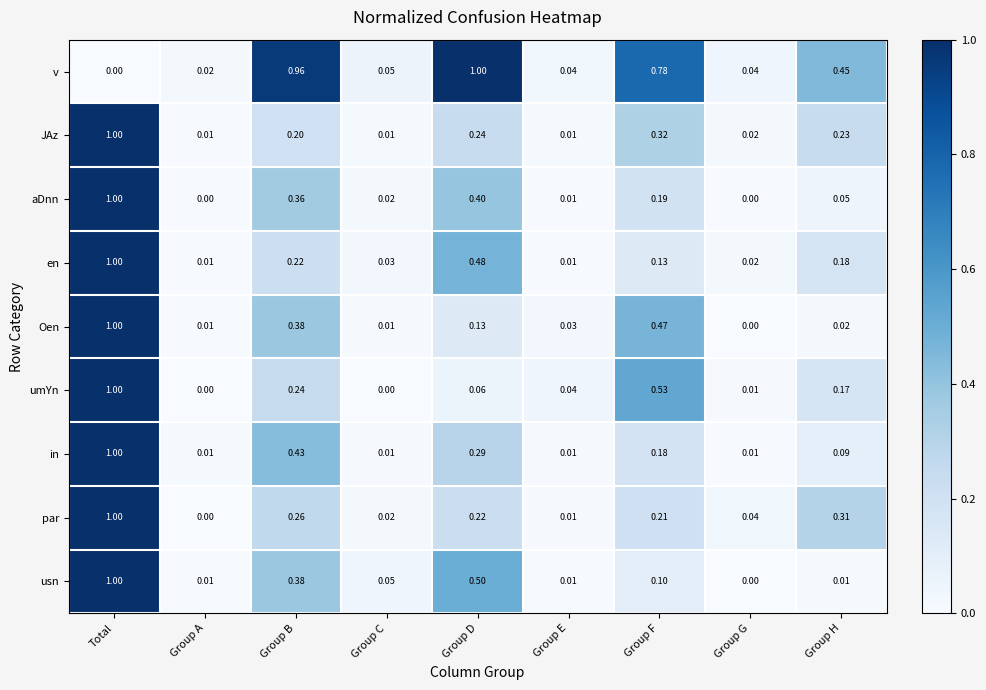

Which category has the lowest value in the par series?

Group A